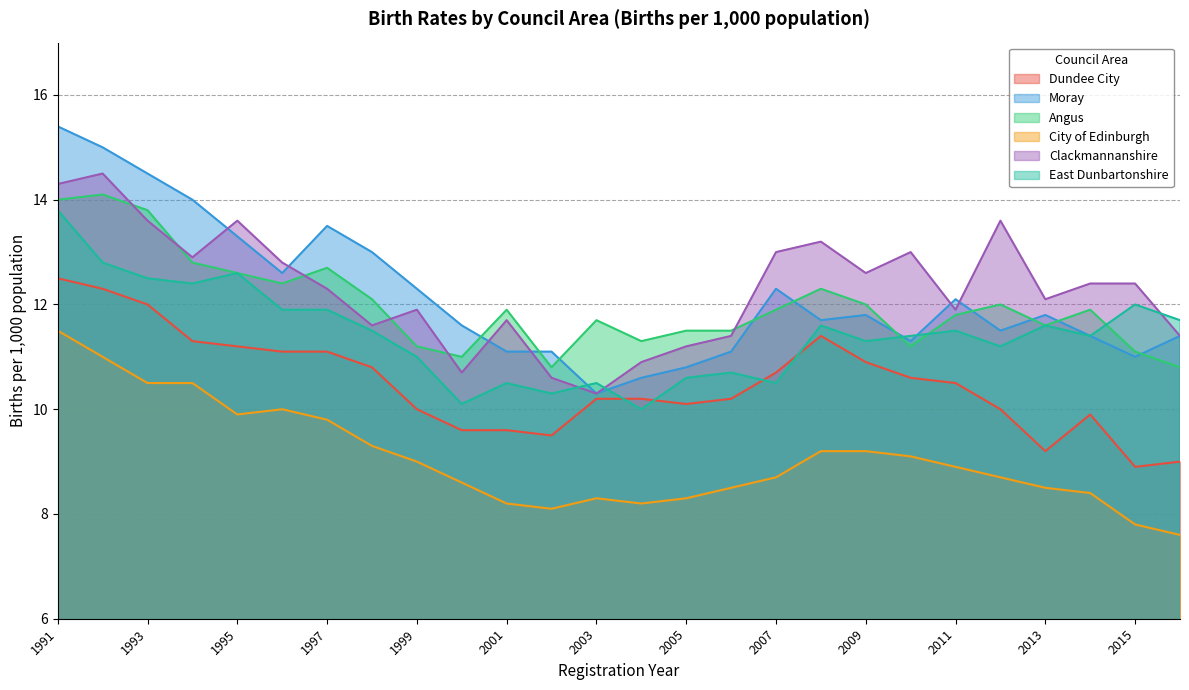

How many interior local peaks does the Angus series have?

7